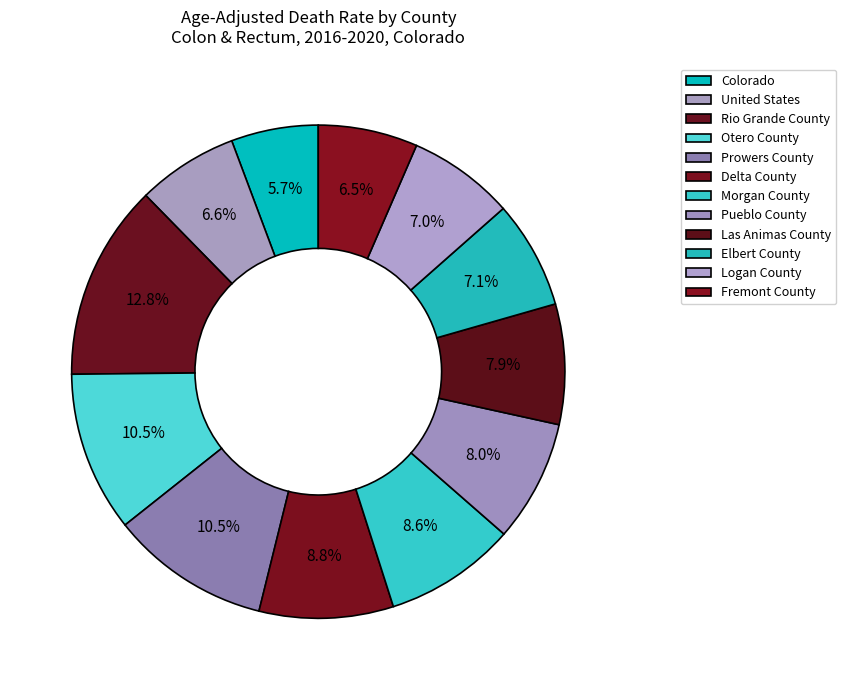

To the nearest percent, what is the average slice percentage?

8%